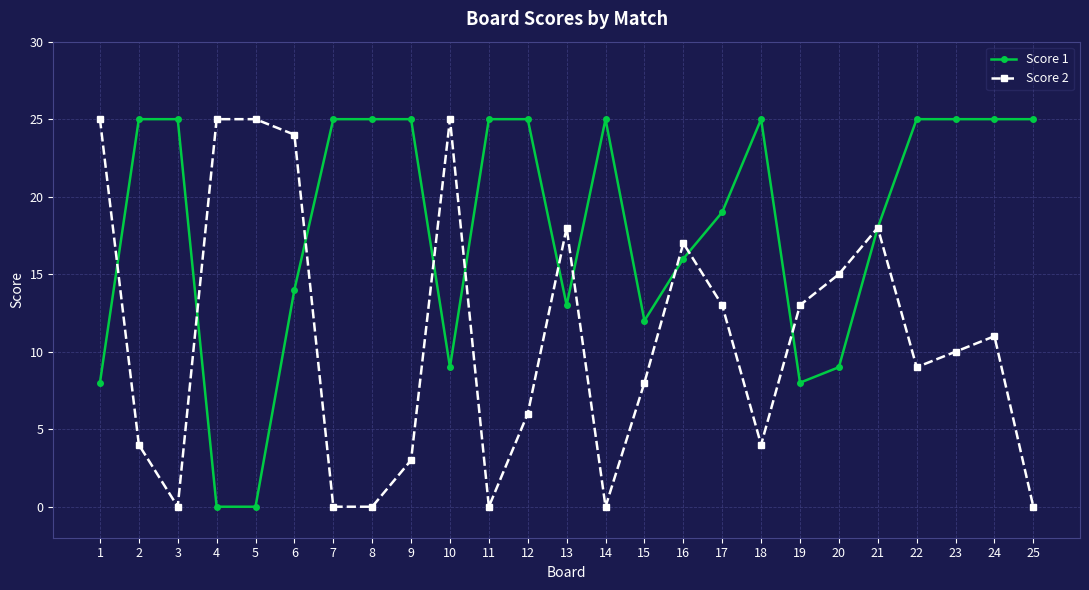

At how many categories does at least one series exceed 23?

18